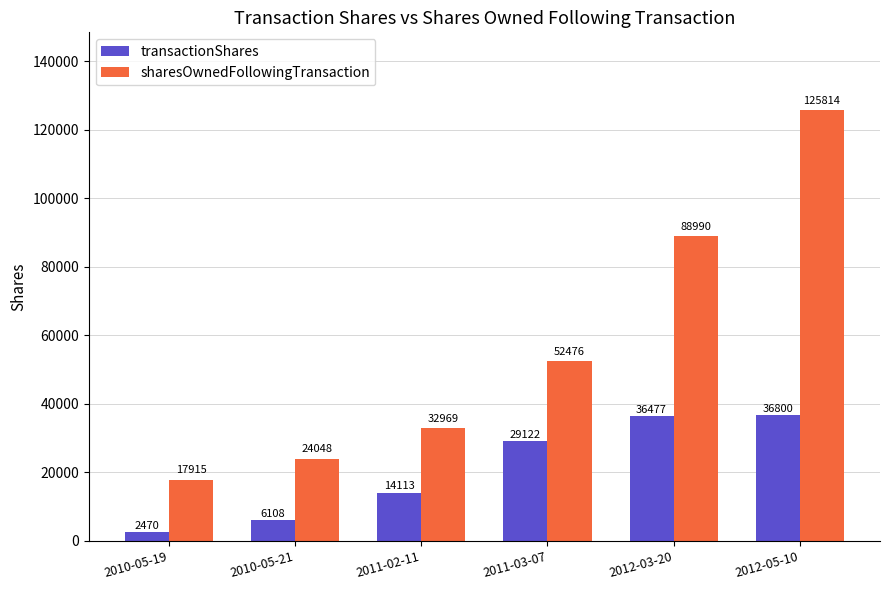

Which label corresponds to the smallest value in the chart?

2010-05-19